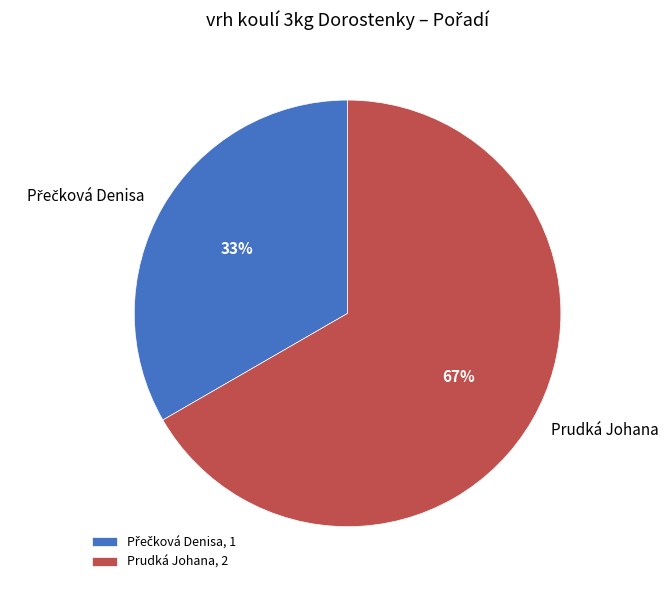

The Prudká Johana slice represents 67% of the pie. True or false?

True